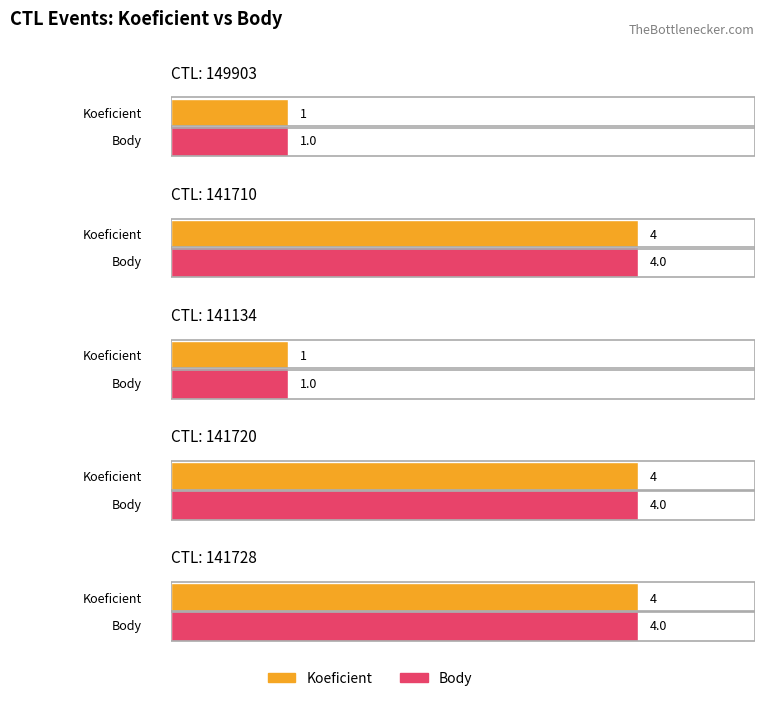

Which series has the widest spread of values?

Koeficient